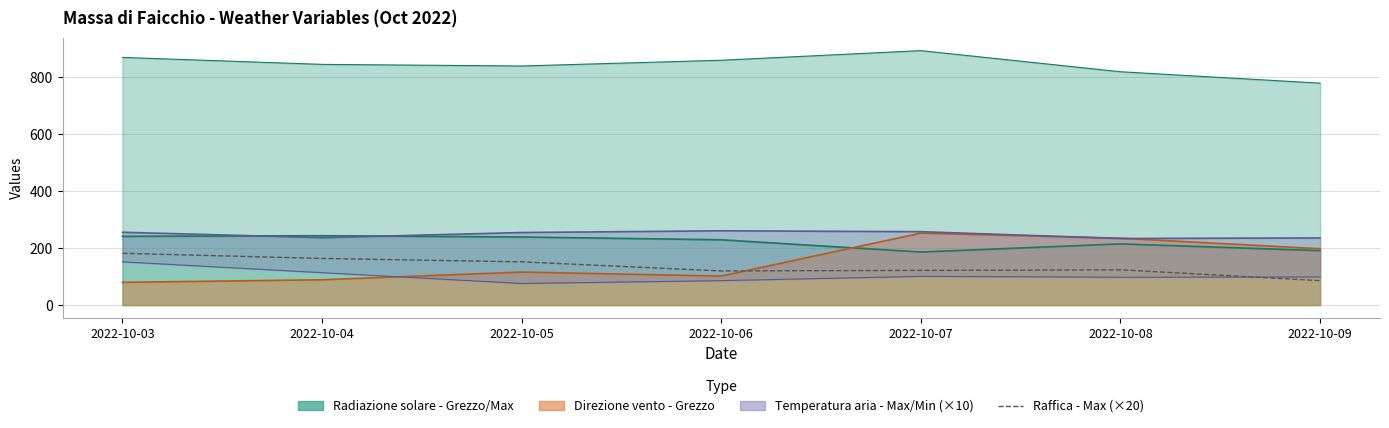

The chart shows a value of 120 at 2022-10-06. True or false?

True